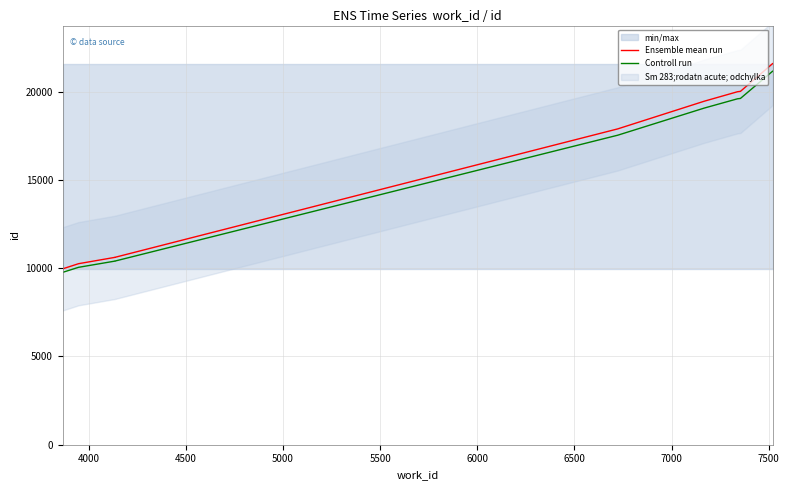

Which series has the largest range (max minus min)?

Ensemble mean run